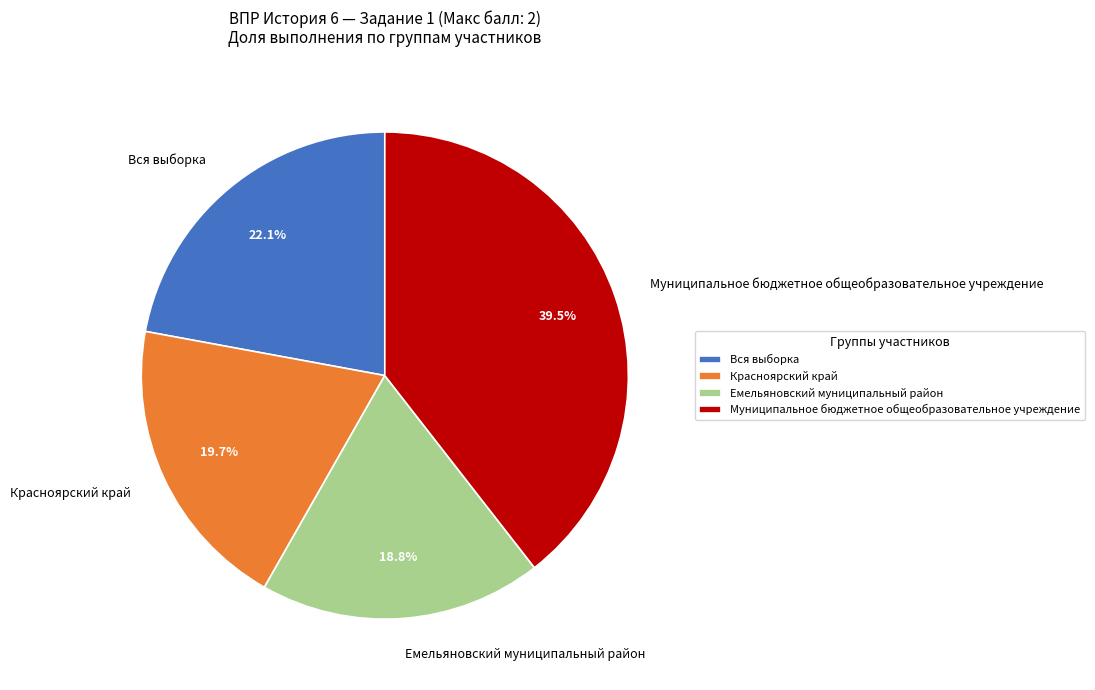

To the nearest percent, what portion does Красноярский край represent?

20%